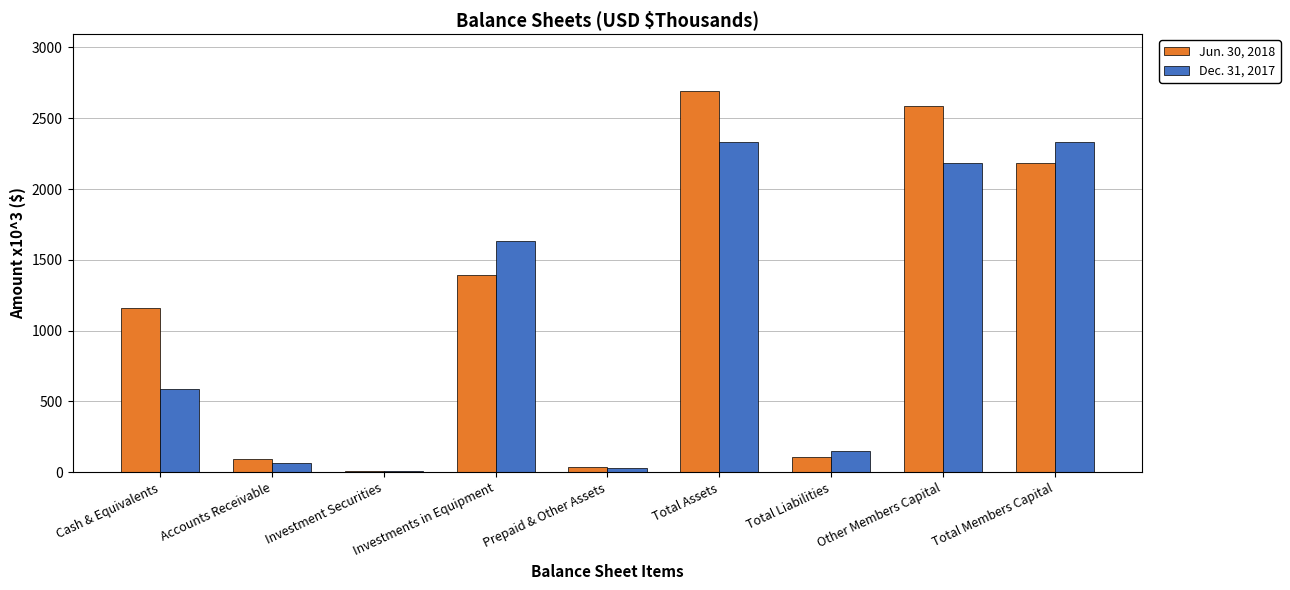

What is the label of the 8th bar from the right?

Accounts Receivable